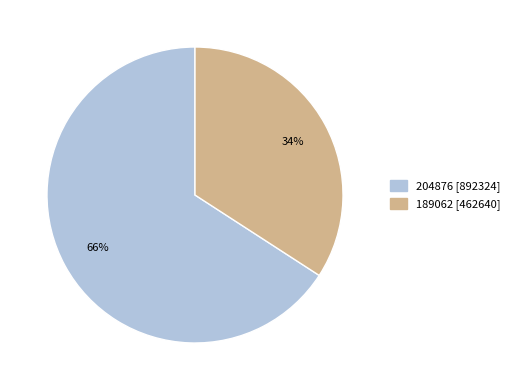

To the nearest percent, what is the difference between the largest and smallest slice percentages?

32%